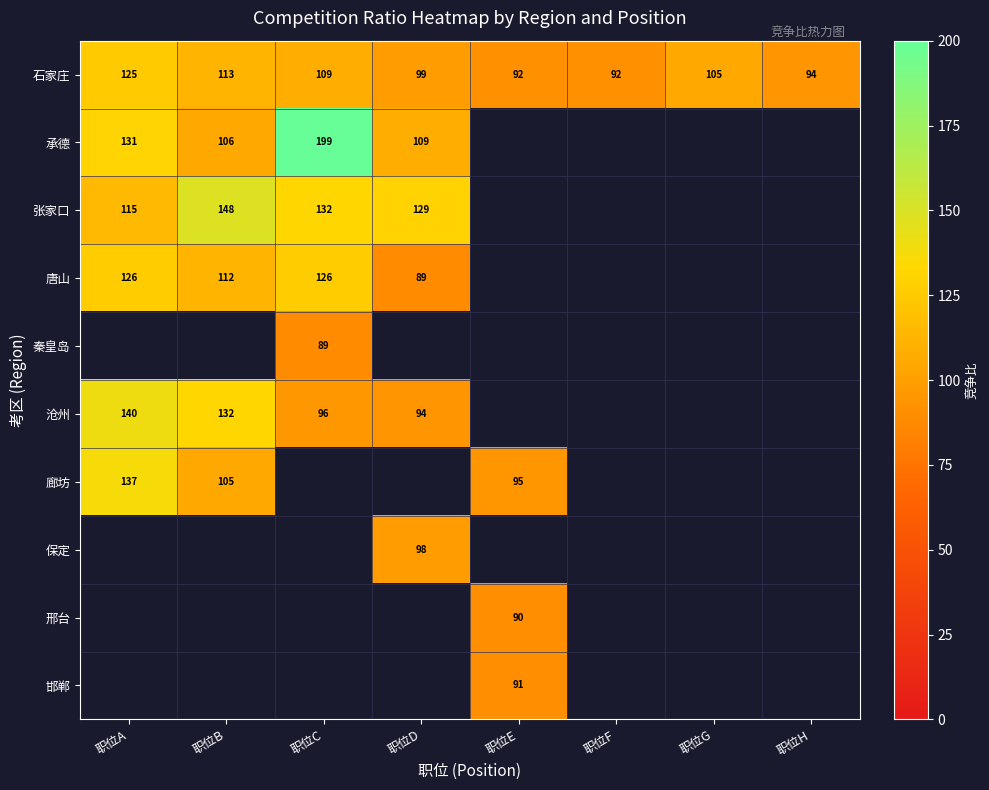

How many data points does each series have?

8